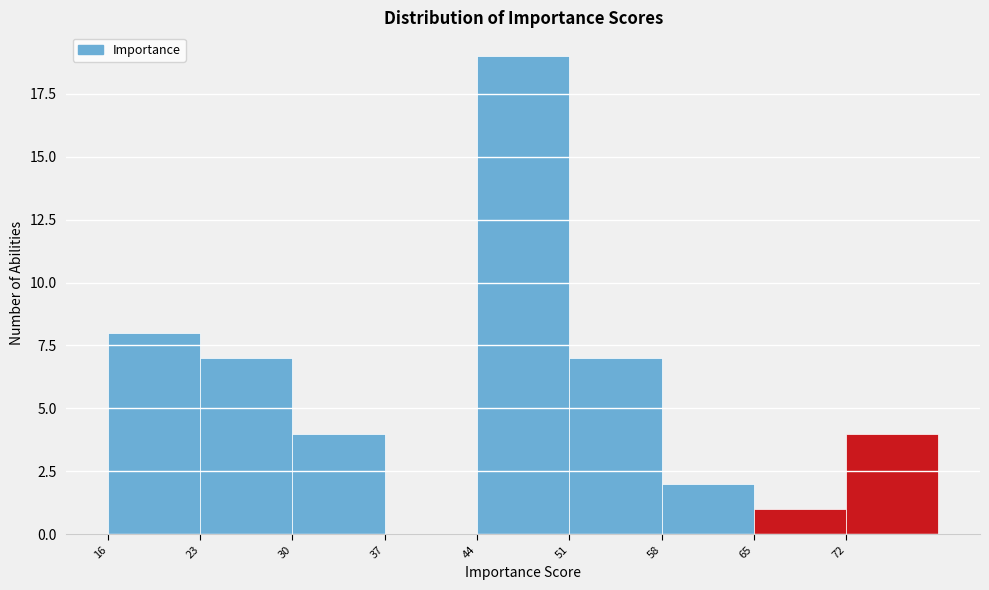

Reading left to right, list every bar in this chart as the range it spans on the x-axis followed by its height. The values are not printed on the chart, so give them approximately, as read against the axis.

16 to 23: 8
23 to 30: 7
30 to 37: 4
37 to 44: 0
44 to 51: 19
51 to 58: 7
58 to 65: 2
65 to 72: 1
72 to 79: 4